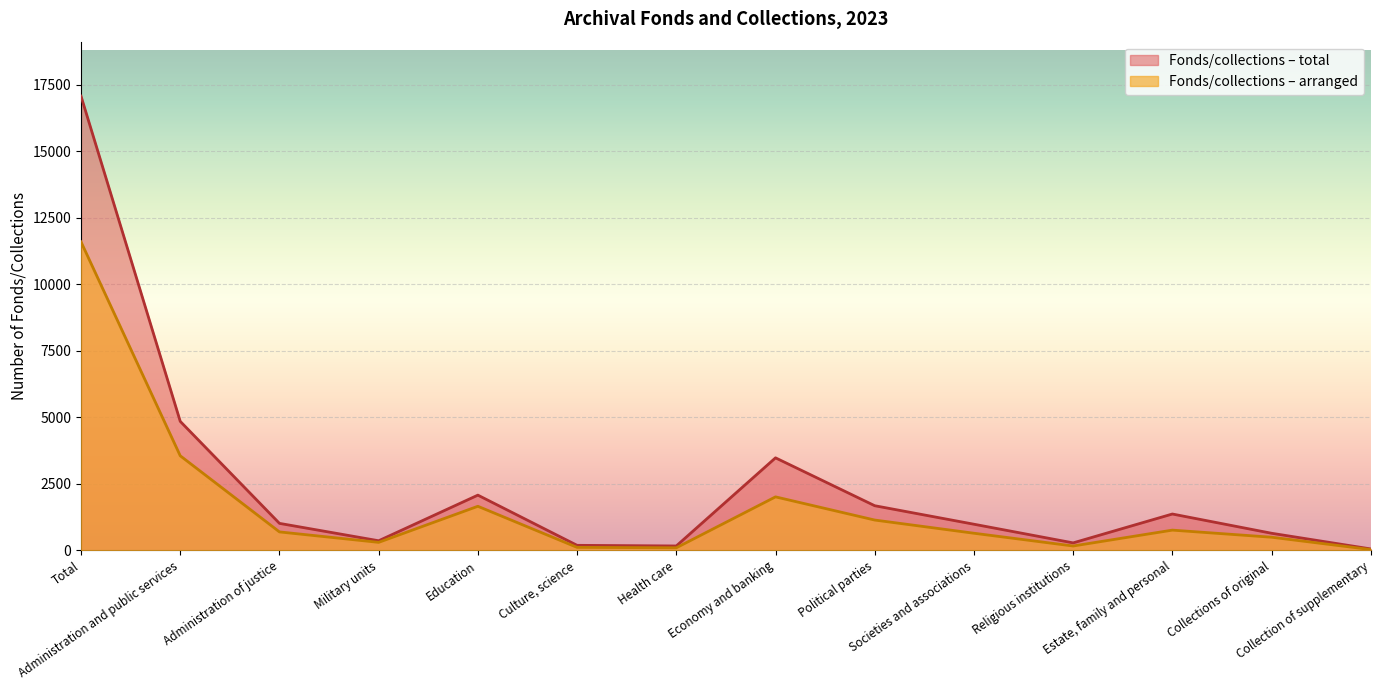

Reading left to right, list all the values displayed in this chart.

Fonds/collections – arranged: 11598	3552	689	296	1653	107	91	2007	1135	639	159	756	489	25
Fonds/collections – total: 17080	4847	1010	356	2072	184	160	3475	1674	978	276	1362	638	48